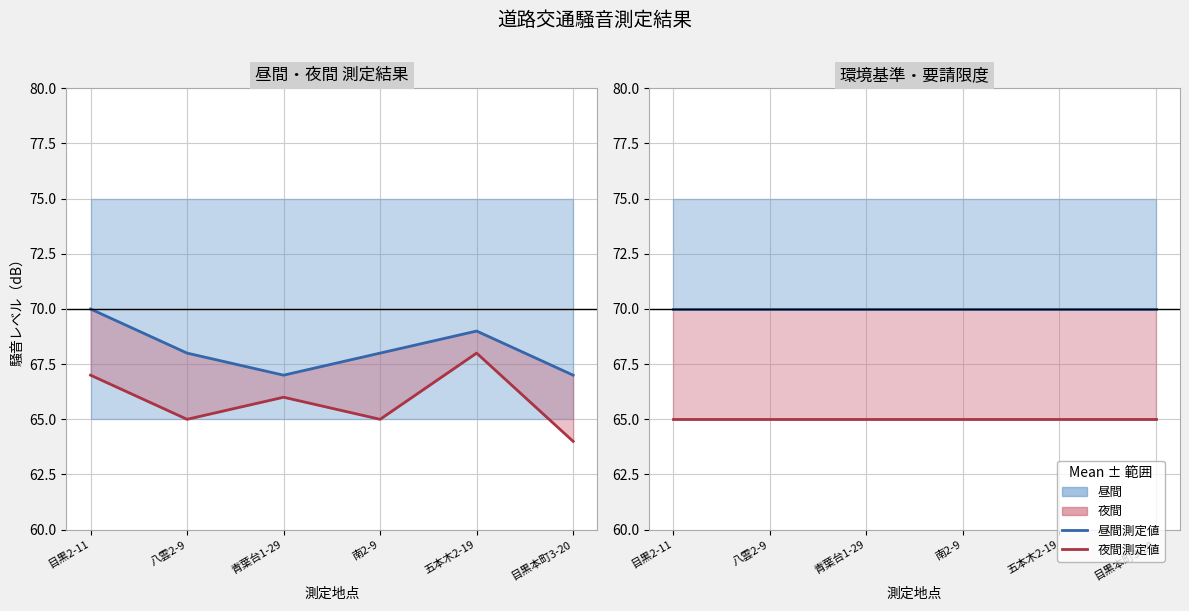

At which label does 環境基準（夜間） reach its minimum?

目黒2-11